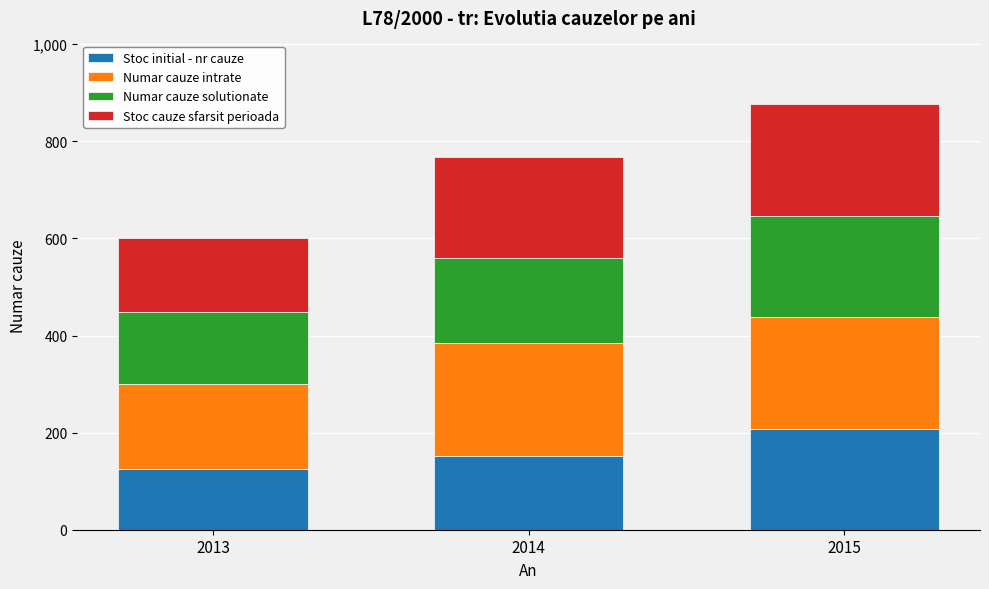

Which category has the lowest value in the Stoc initial - nr cauze series?

2013